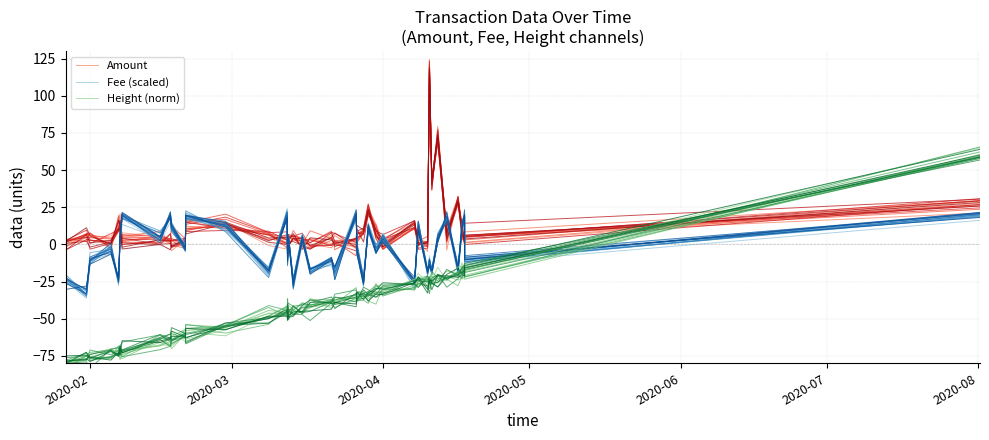

True or false: Amount and Height (norm) intersect in this chart.

True